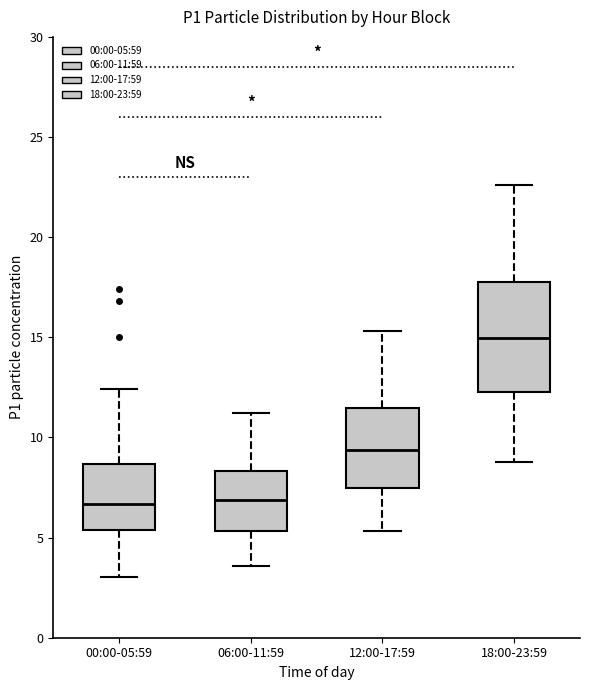

Comparing the boxes themselves (not the whiskers), which one is the tallest?

18:00-23:59